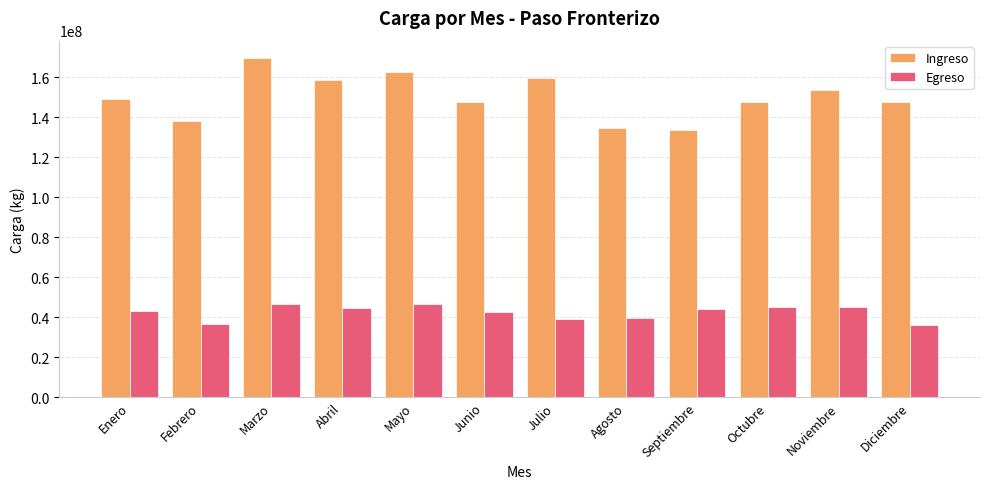

How many categories are shown in the chart?

12